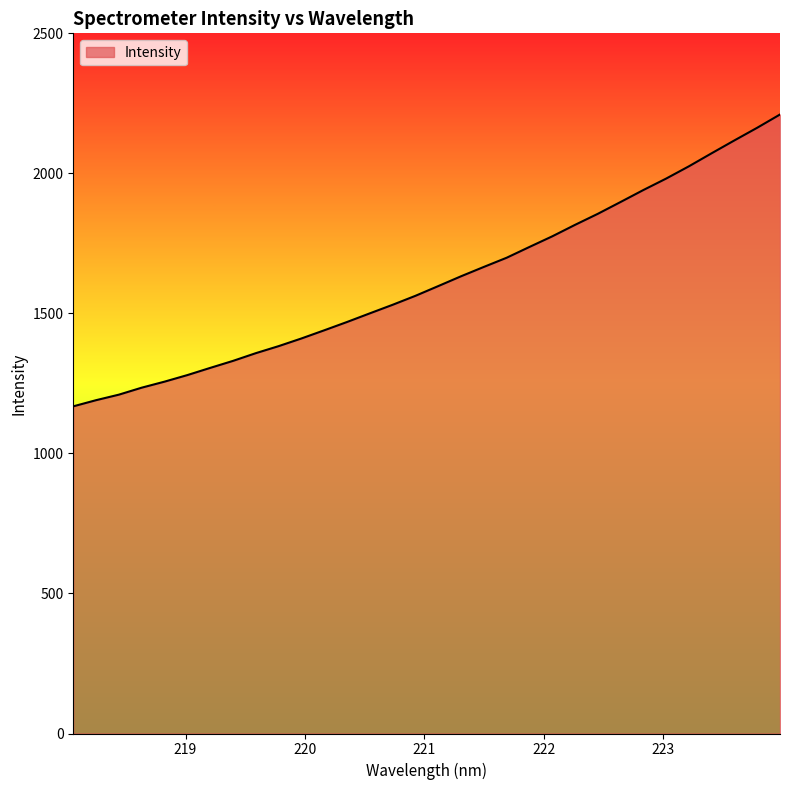

What is the greatest value displayed?

2210.2